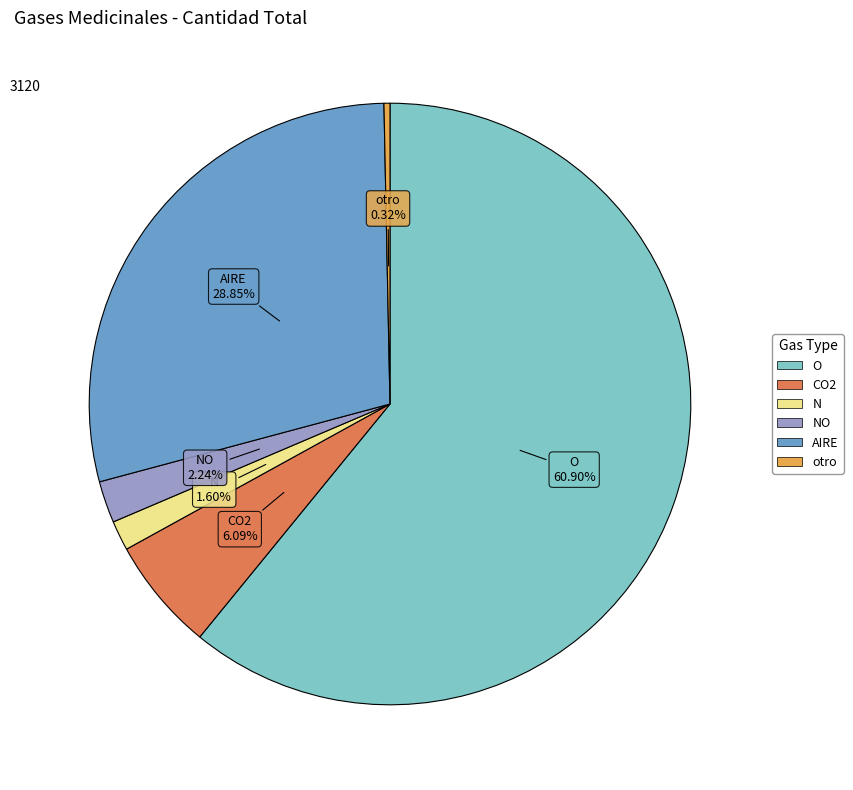

Is there a majority slice in this chart?

Yes